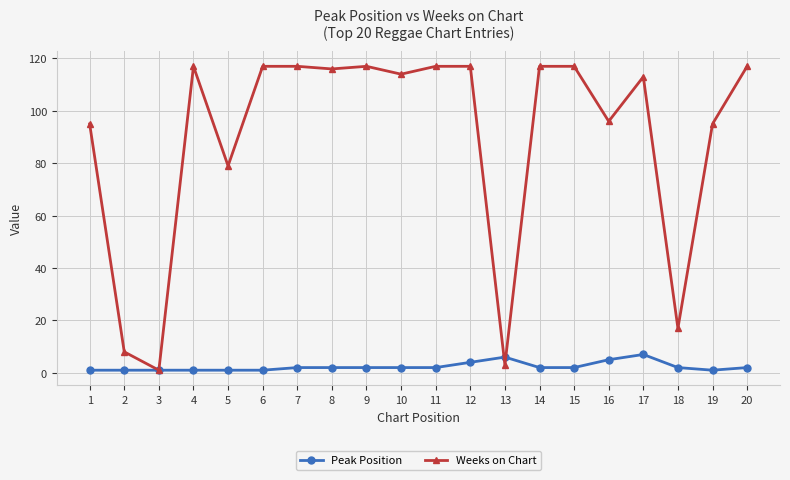

At which category does Weeks on Chart reach its first local valley?

3